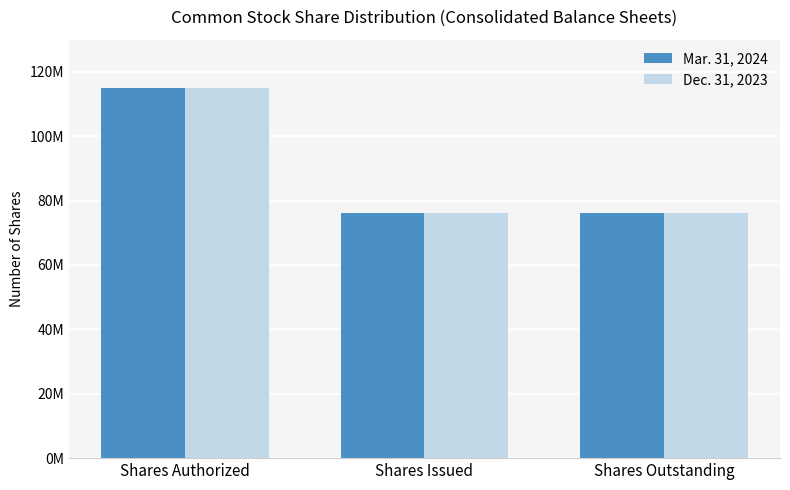

Where is Dec. 31, 2023 nearest to the value 95500000?

Shares Authorized